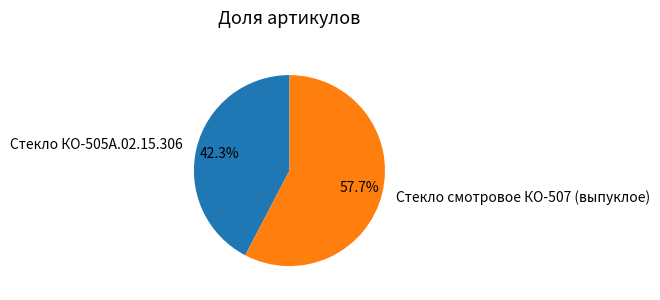

How much of the chart is everything except Стекло смотровое КО-507 (выпуклое)?

42.3%